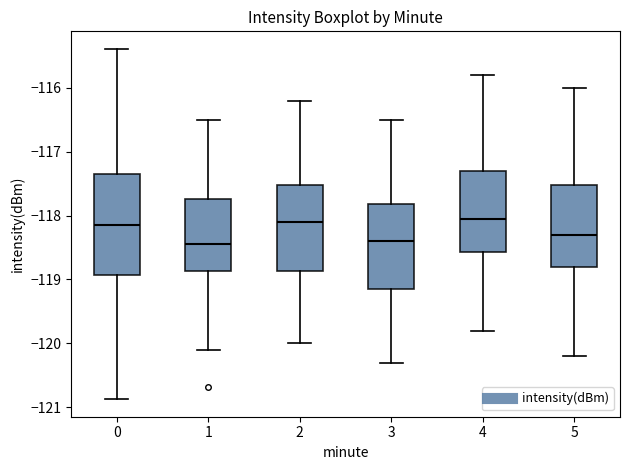

Reading left to right, read every box against the y-axis: the position of its median line, the range the box covers, and the ends of its whiskers. The values are not printed on the chart, so give them approximately, as read against the axis.

0: median -118.1, box -118.9 to -117.3, whiskers -120.9 to -115.4
1: median -118.4, box -118.9 to -117.7, whiskers -120.1 to -116.5
2: median -118.1, box -118.9 to -117.5, whiskers -120.0 to -116.2
3: median -118.4, box -119.1 to -117.8, whiskers -120.3 to -116.5
4: median -118.0, box -118.6 to -117.3, whiskers -119.8 to -115.8
5: median -118.3, box -118.8 to -117.5, whiskers -120.2 to -116.0